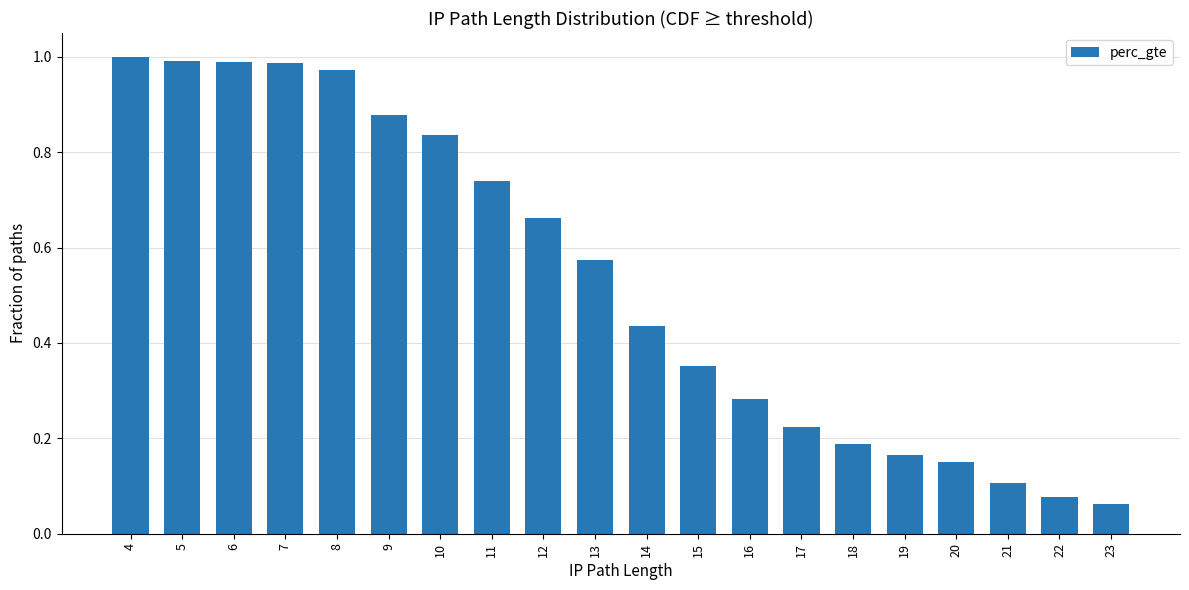

Between 11 and 22, which is larger?

11